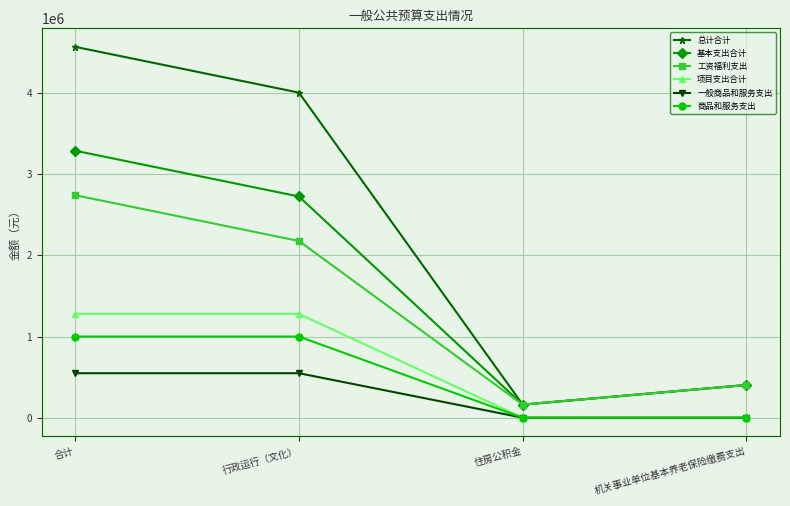

What is the difference between the highest and lowest values at 机关事业单位基本养老保险缴费支出?

403054.2